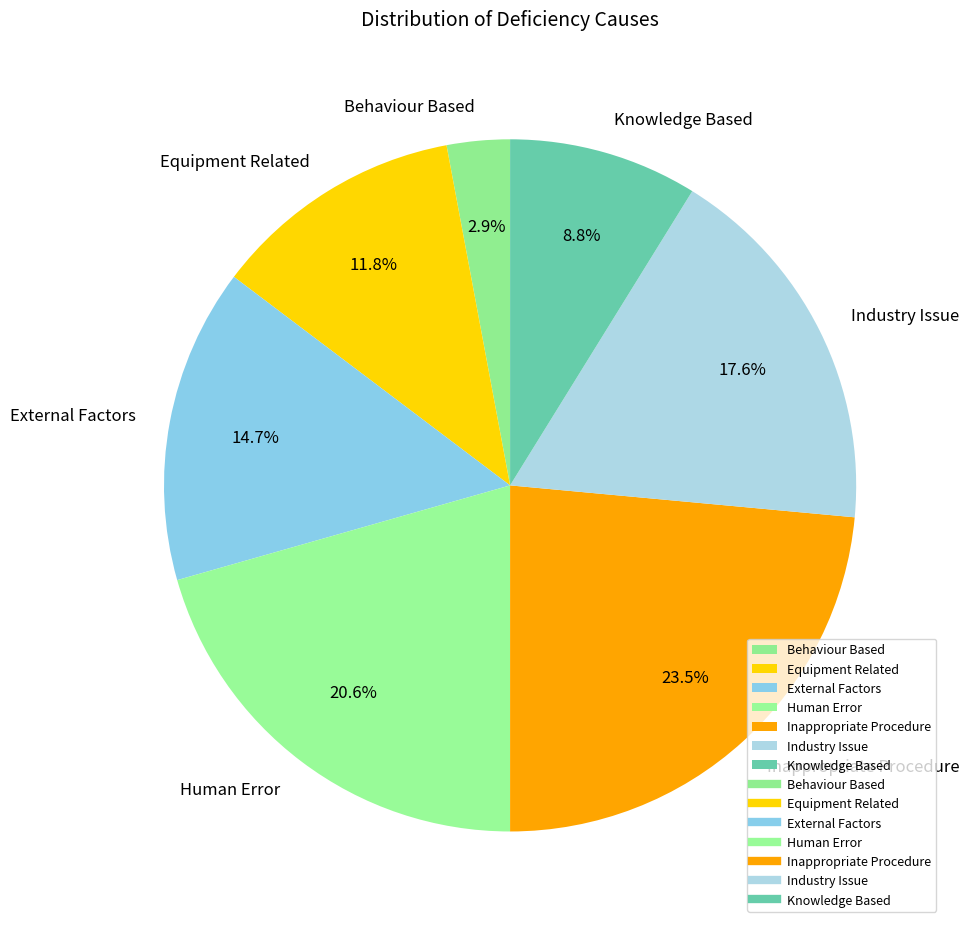

Which has a higher value, Human Error or Knowledge Based?

Human Error